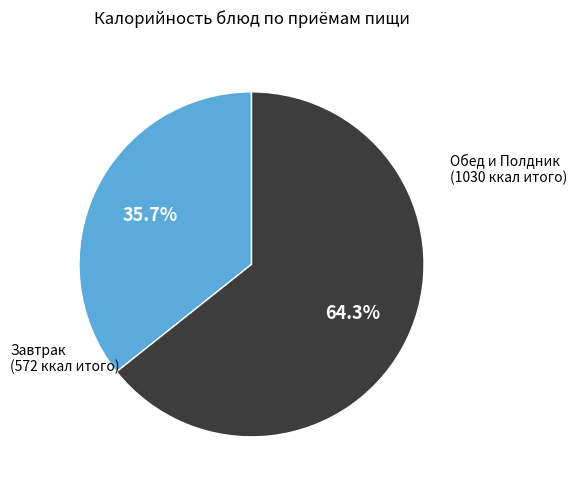

To the nearest percent, what is the average slice percentage?

50%